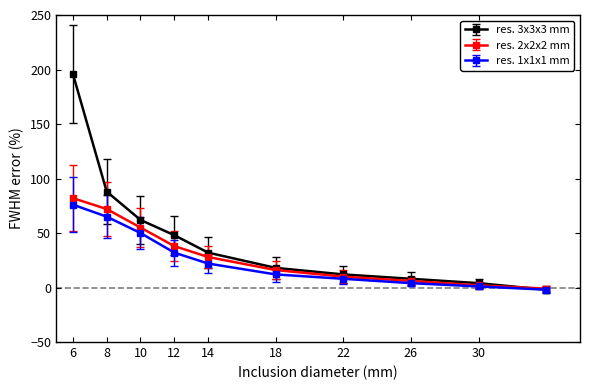

How many values in the res. 2x2x2 mm series are below 28?

5